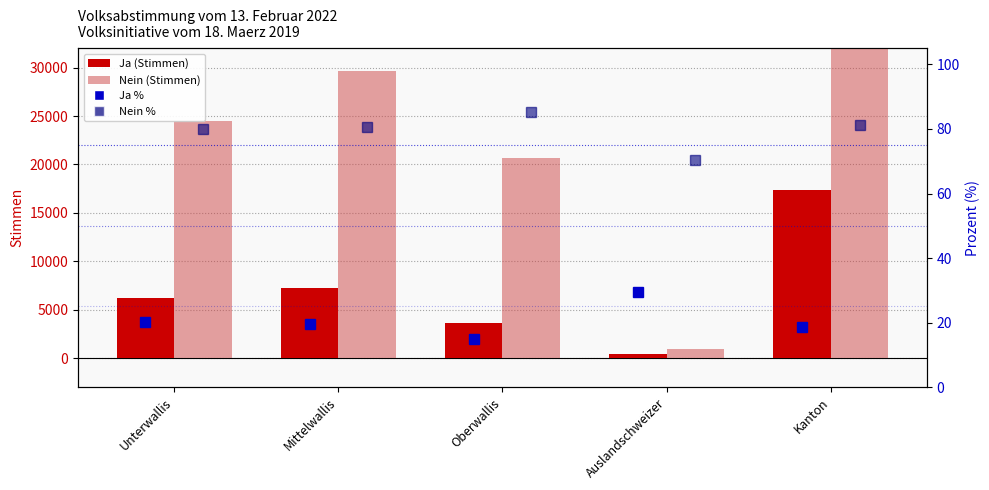

Is the value of Ja at Kanton greater than the value of Ja % at Oberwallis?

Yes